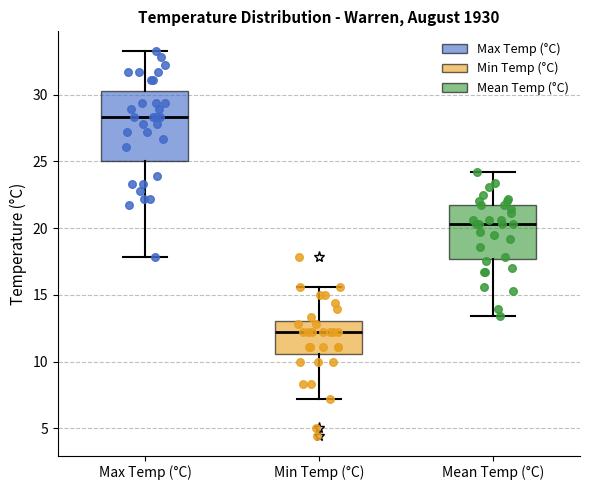

Reading left to right, read every box against the y-axis: the position of its median line, the range the box covers, and the ends of its whiskers. The values are not printed on the chart, so give them approximately, as read against the axis.

Max Temp (°C): median 28.5, box 25.0 to 30.5, whiskers 18.0 to 33.5
Min Temp (°C): median 12.0, box 10.5 to 13.0, whiskers 7.0 to 15.5
Mean Temp (°C): median 20.5, box 17.5 to 21.5, whiskers 13.5 to 24.0